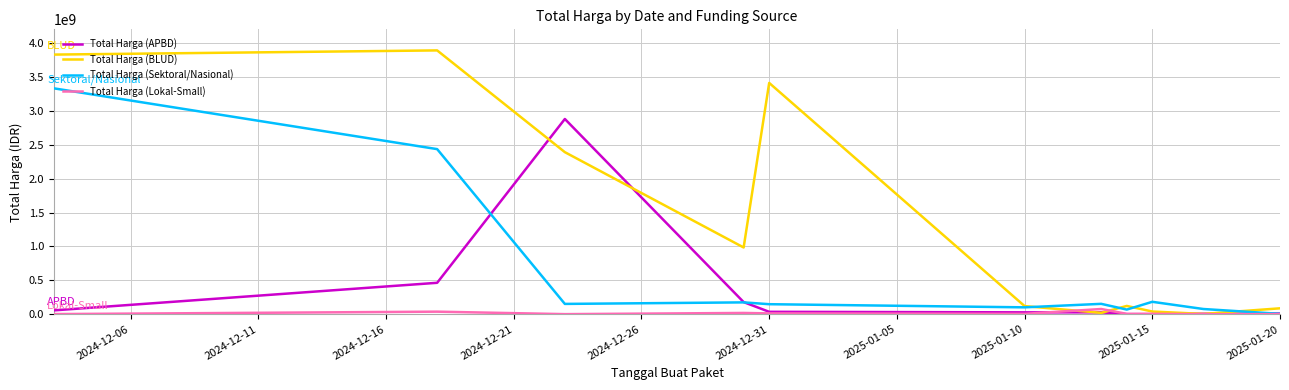

Which series has the largest total across all categories?

Total Harga (BLUD)